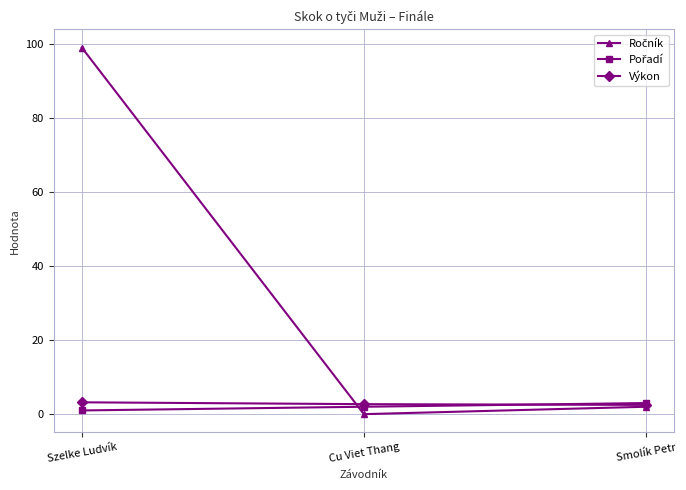

True or false: Výkon has a value of 3.2 at Szelke Ludvík.

True